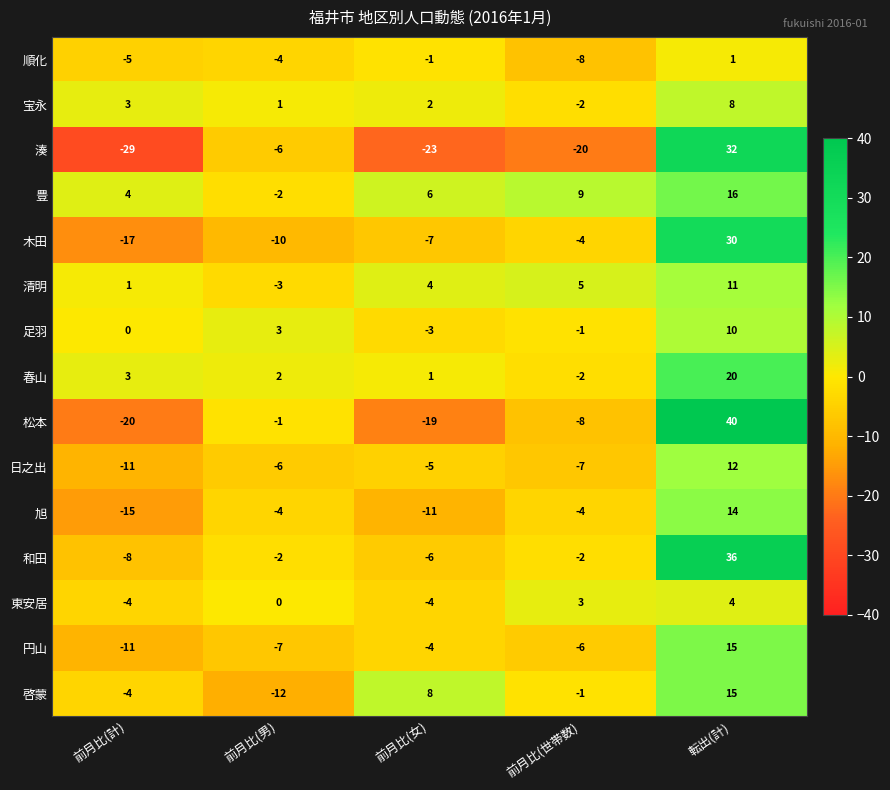

Is it true that 和田 equals -3 at 前月比(世帯数)?

False